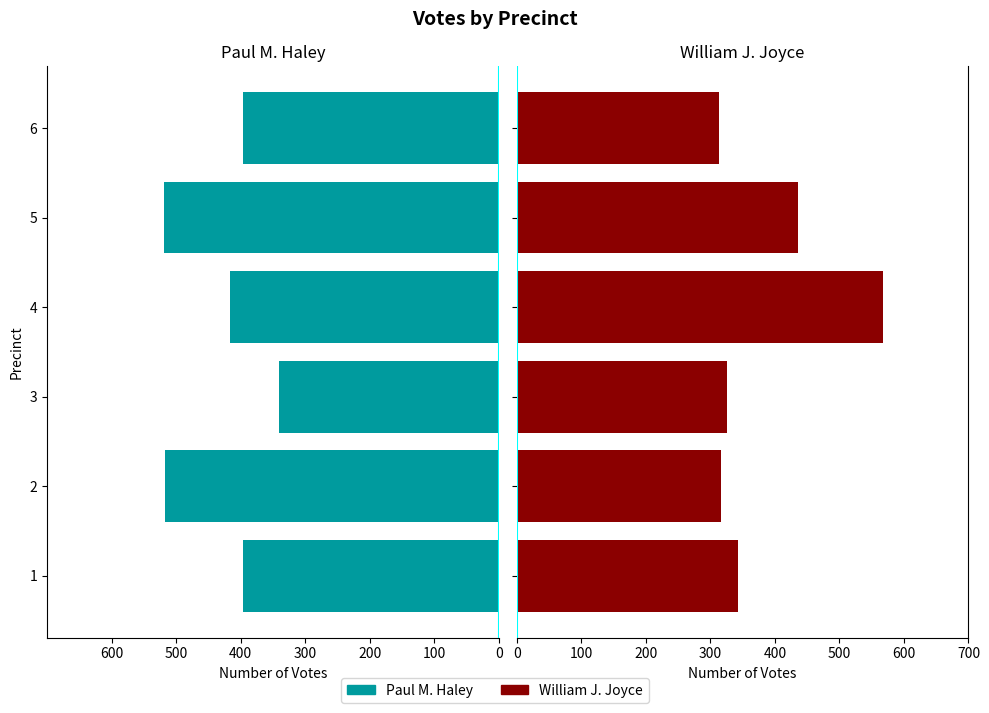

Is it true that Paul M. Haley equals -397 at 6?

True